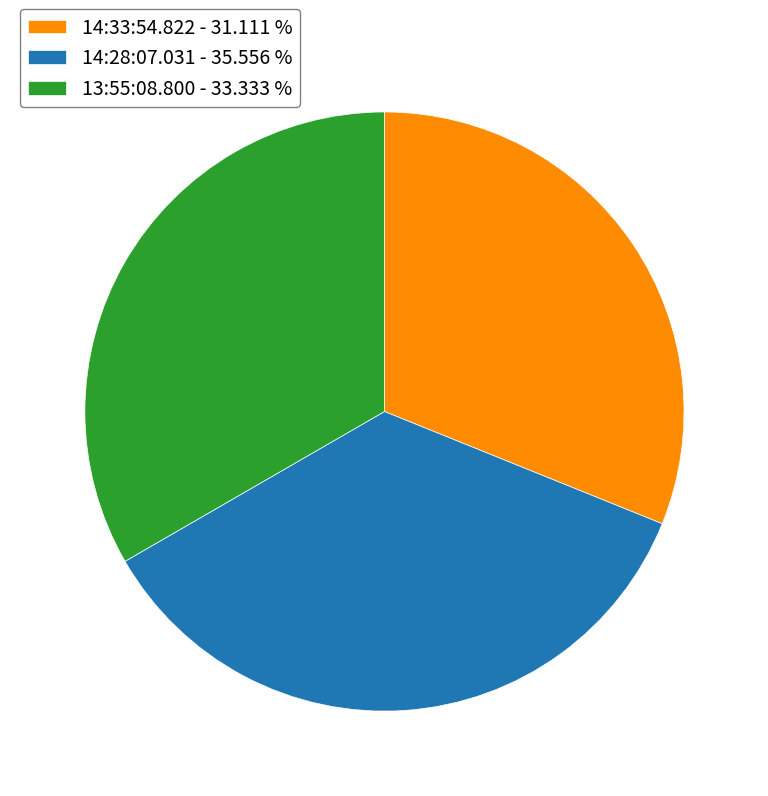

Which slice is the smallest?

14:33:54.822